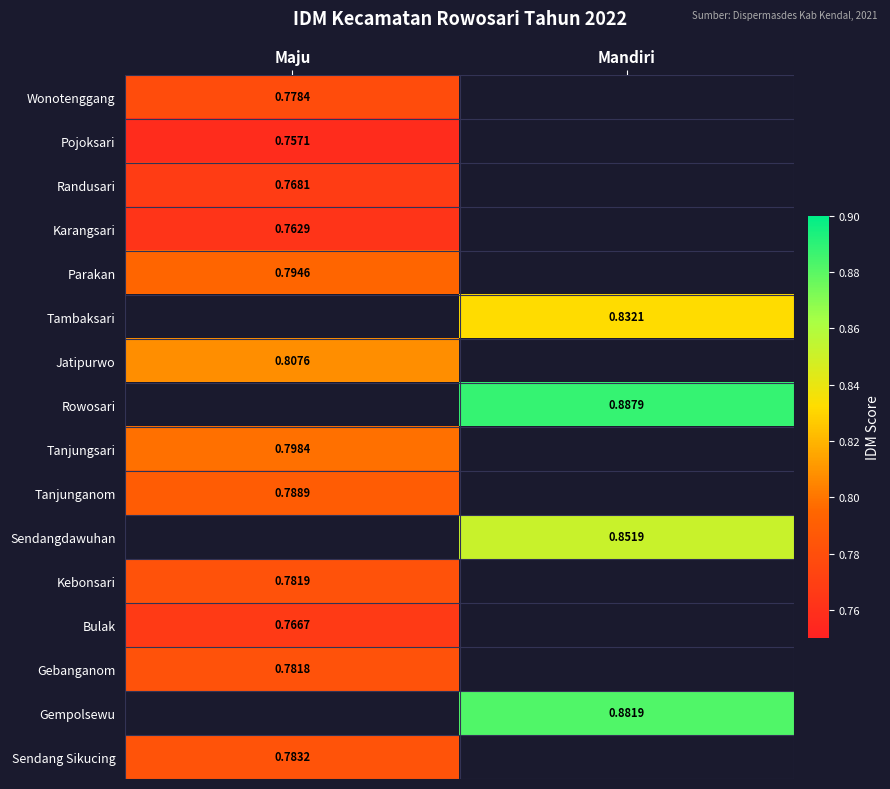

What is the greatest value displayed?

0.9